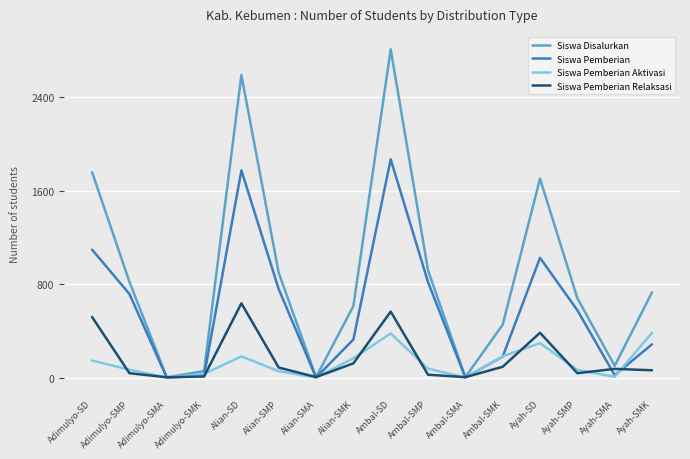

Where is the first local minimum for Siswa Pemberian Aktivasi?

Adimulyo-SMA